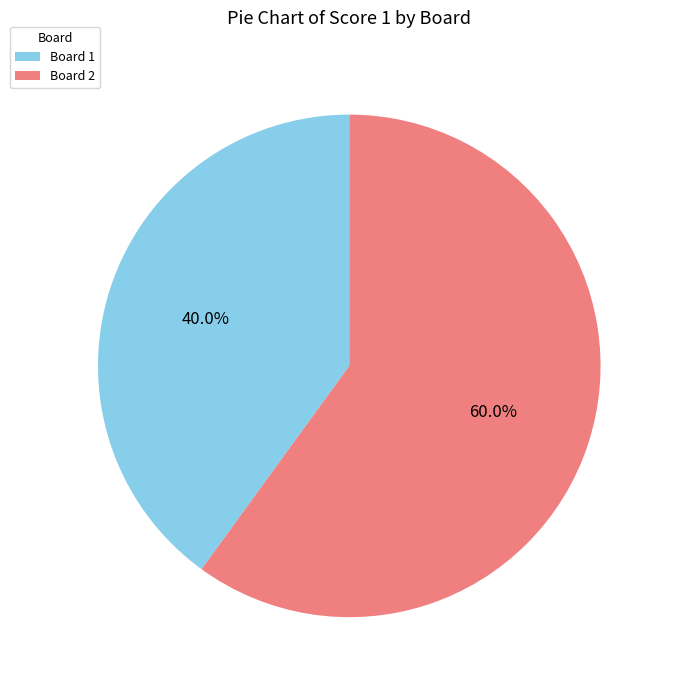

Between Board 1 and Board 2, which is larger?

Board 2